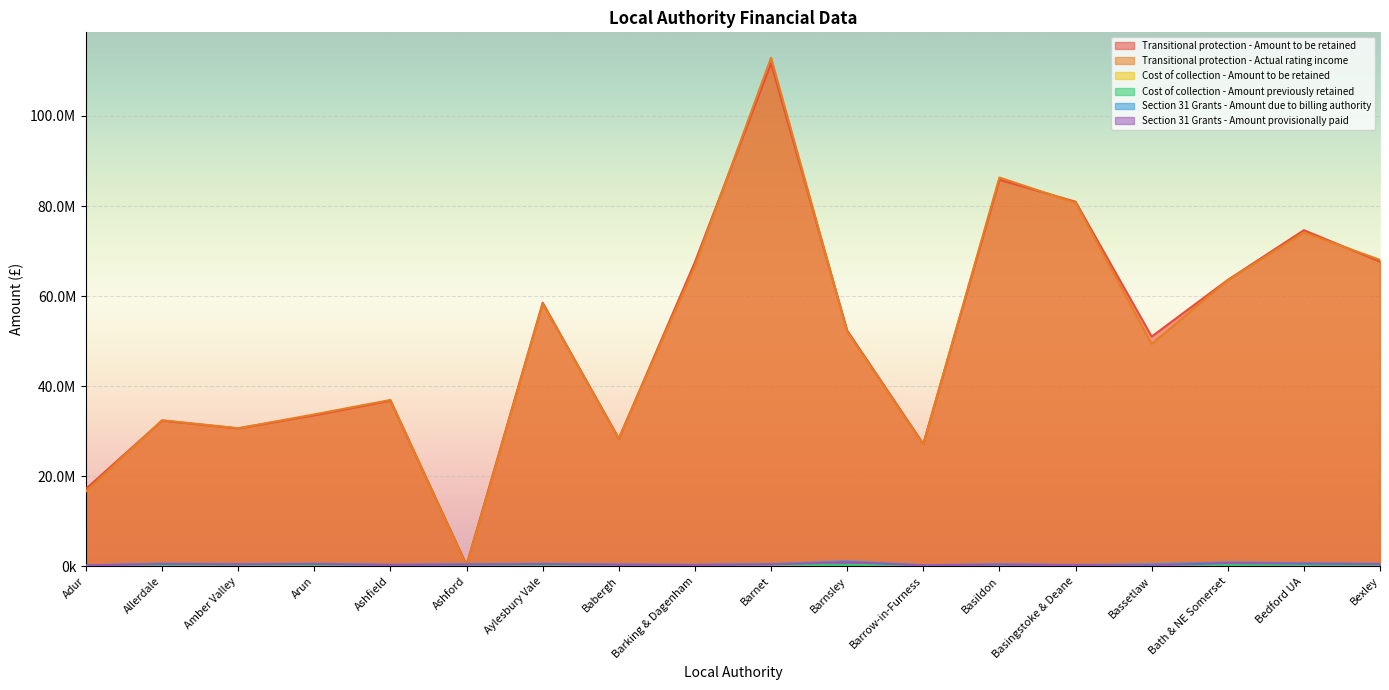

What is the maximum value shown in the chart?

112928940